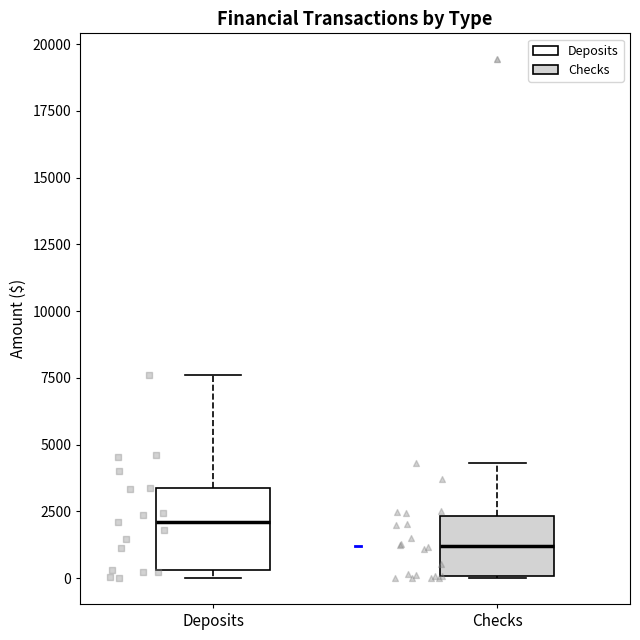

Which box is the tallest, from its lower edge to its upper edge?

Deposits